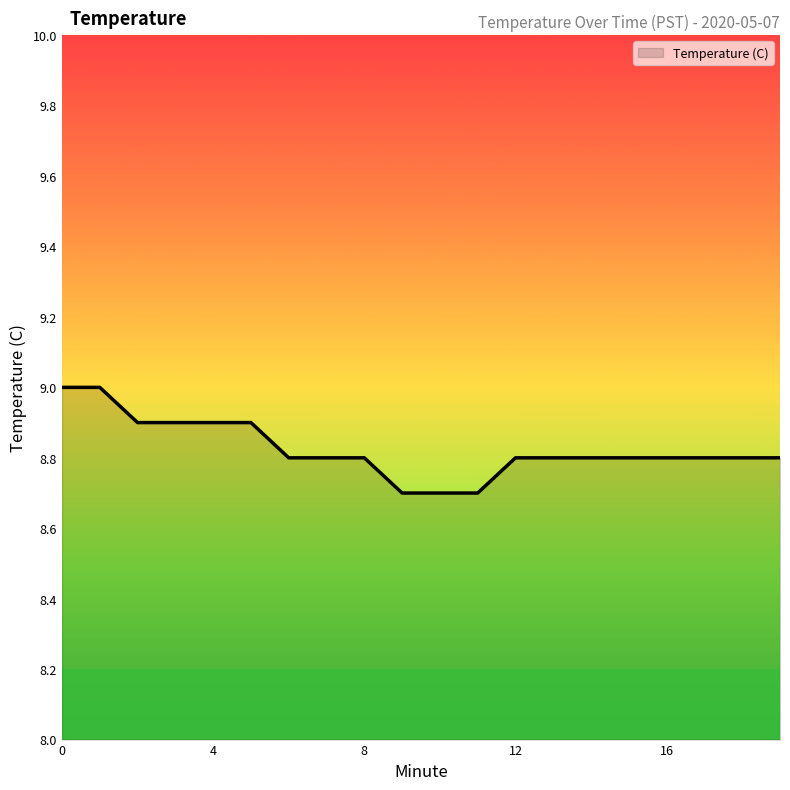

What is the difference between the maximum and minimum values?

0.3